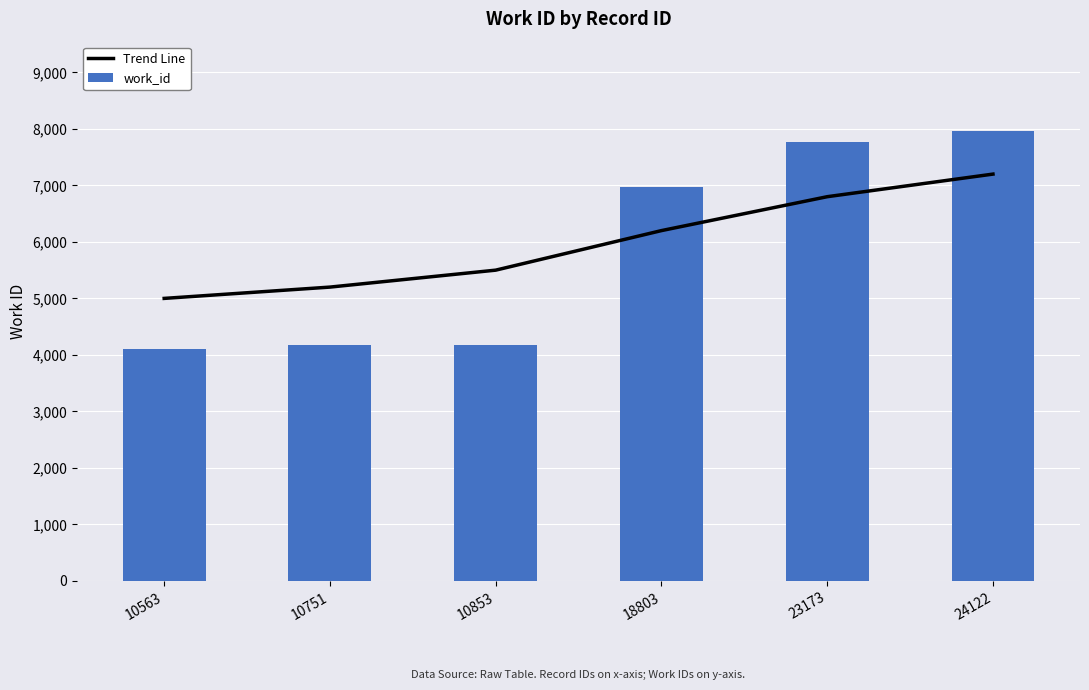

Which series has the largest range (max minus min)?

work_id